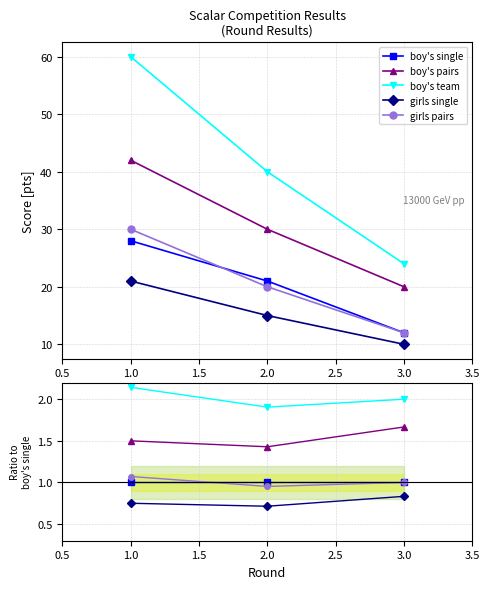

What are all the series names shown in the legend?

boy's single, boy's pairs, boy's team, girls single, girls pairs